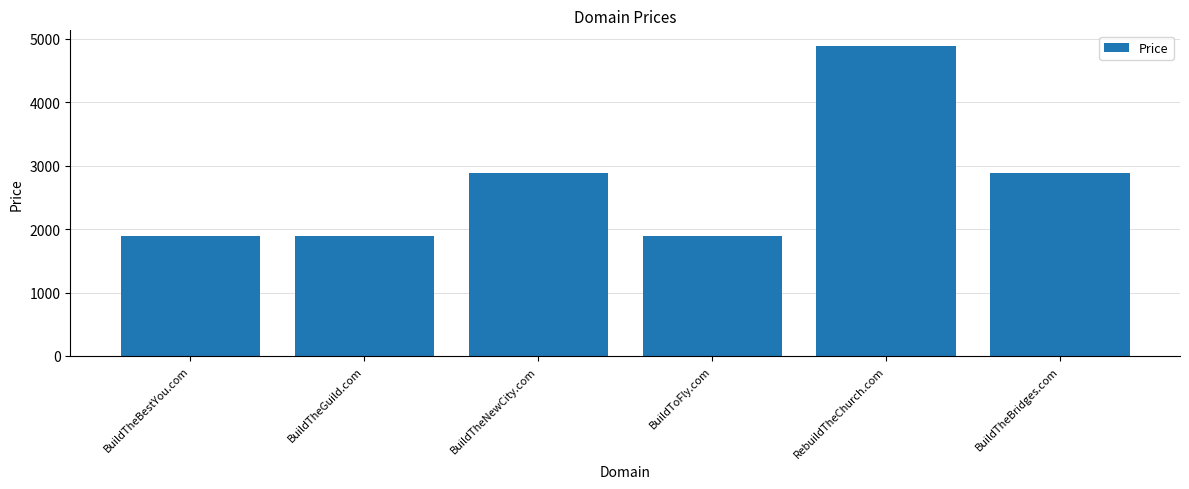

What is the value of the 2nd bar from the left?

1888